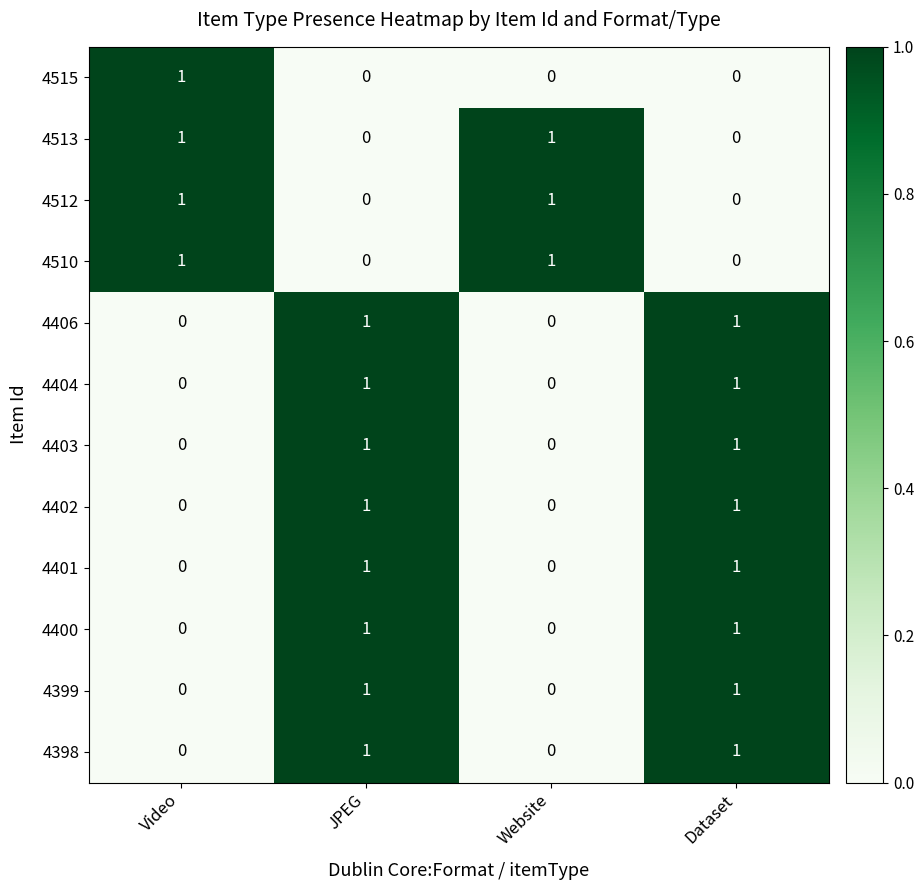

How many 4398 values are between 0 and 1?

4